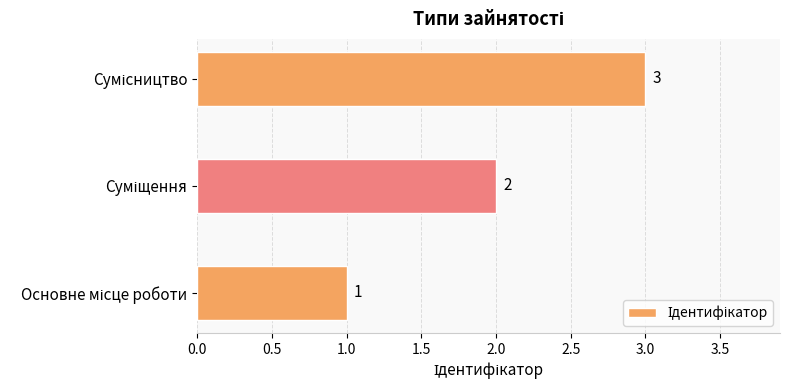

What is the sum of all values?

6